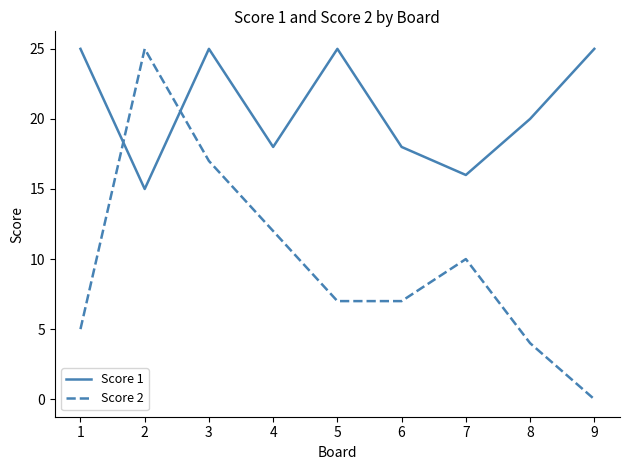

Reading left to right, list all the values displayed in this chart.

Score 1: 25	15	25	18	25	18	16	20	25
Score 2: 5	25	17	12	7	7	10	4	0